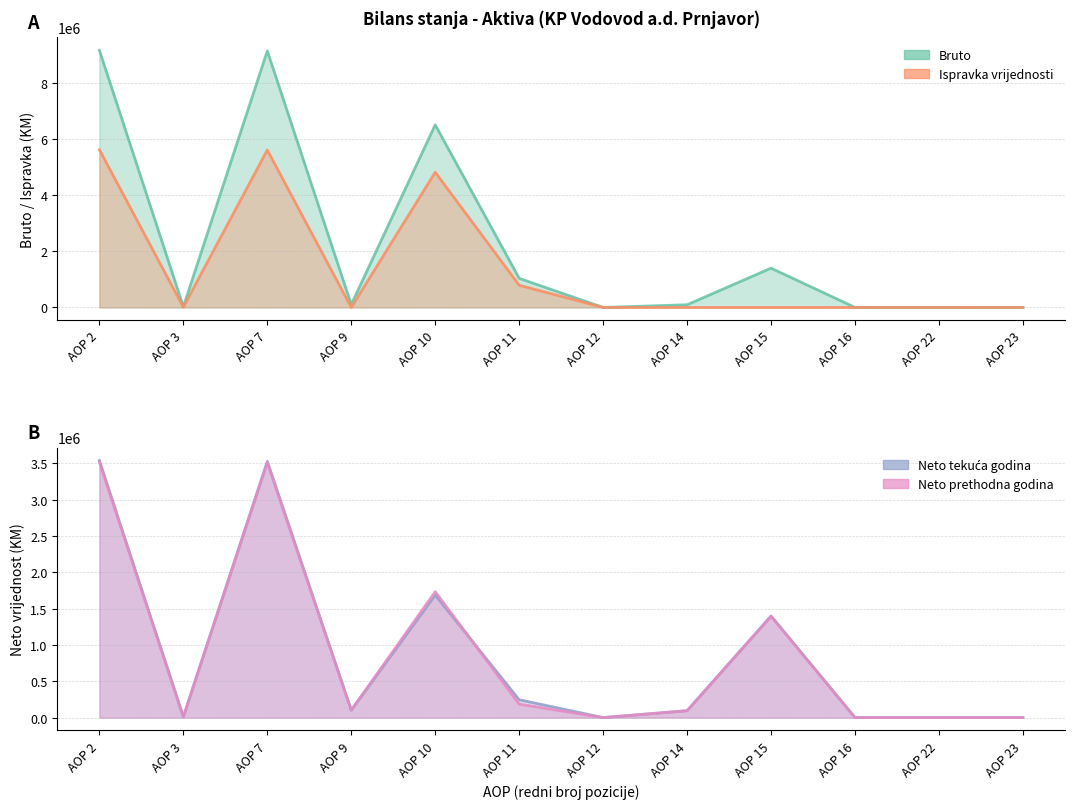

Reading left to right, transcribe all the data shown in this chart.

Bruto: 9157971	23078	9134893	101706	6502562	1036515	0	95320	1398790	0	0	0
Ispravka vrijednosti: 5617389	10860	5606529	0	4815737	790792	0	0	0	0	0	0
Neto tekuca: 3540582	12218	3528364	101706	1686825	245723	0	95320	1398790	0	0	0
Neto prethodna: 3518006	8499	3509507	101706	1734273	185174	0	93572	1394782	0	0	0